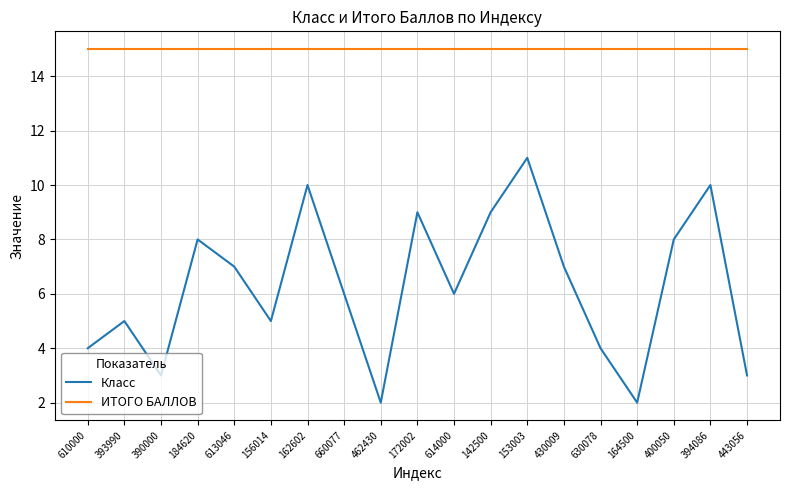

Is it true that ИТОГО БАЛЛОВ equals 15 at 142500?

True